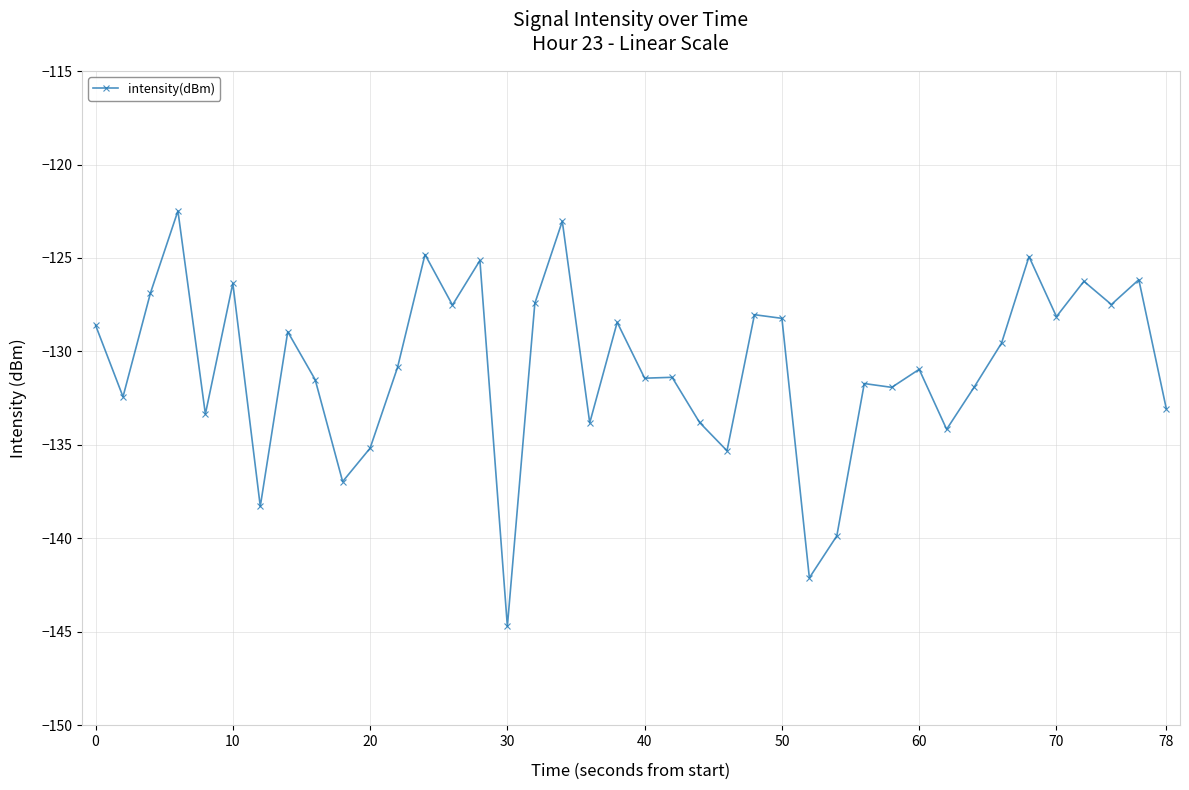

What is the value of the 10th point from the left?

-137.0